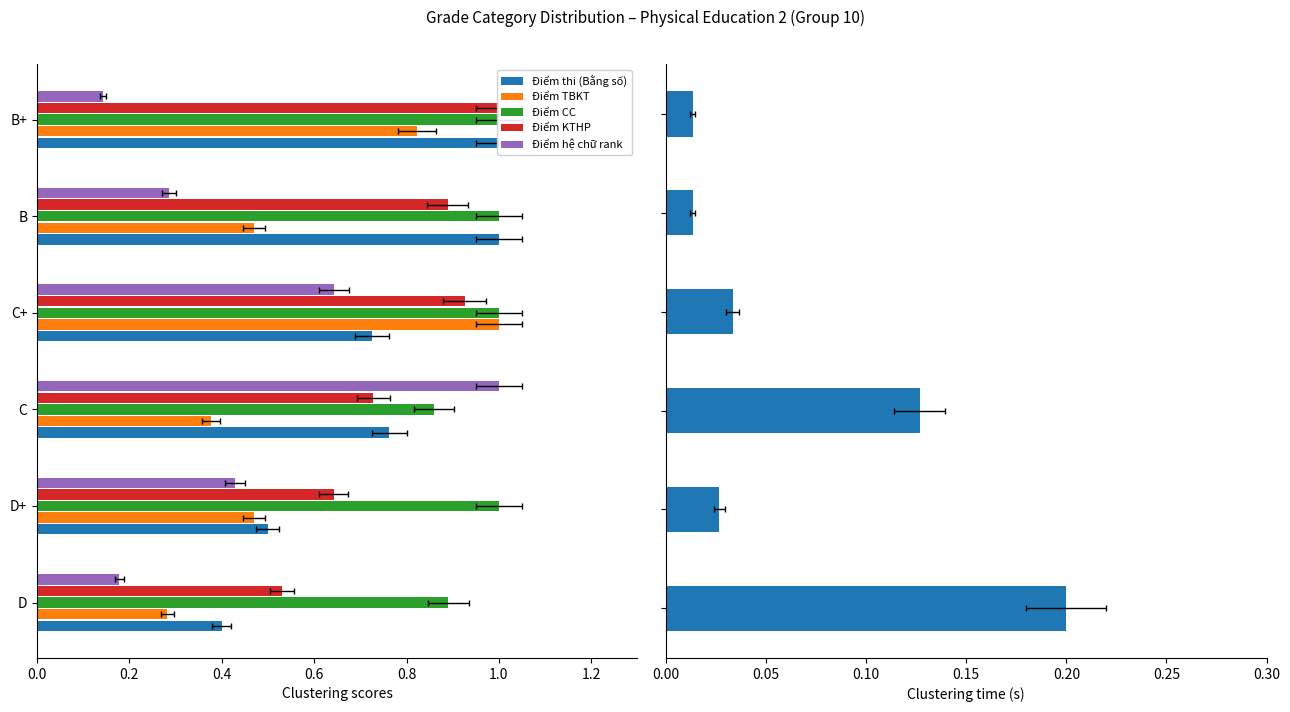

Read the Điểm CC value at B+.

1.0